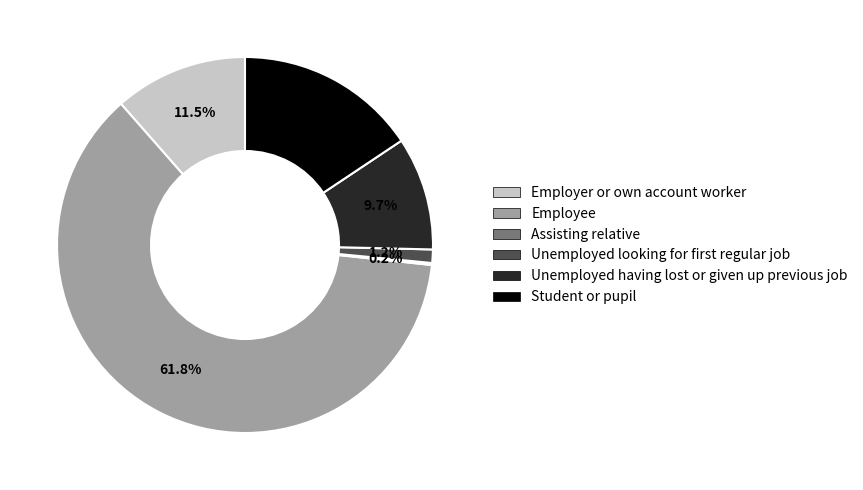

Is it true that Student or pupil is 21% of the pie?

False